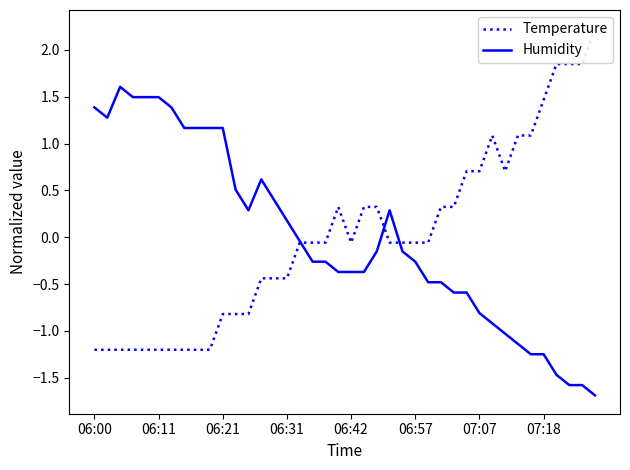

How many values in the Temperature series are below 0?

24